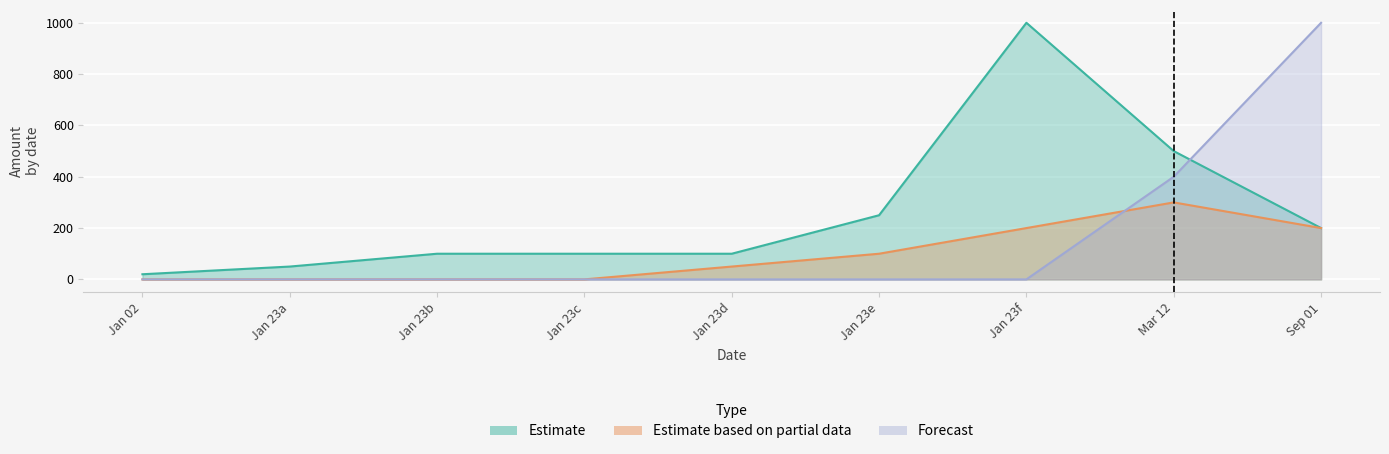

The Estimate based on partial data series shows 300 at Mar 12. True or false?

True